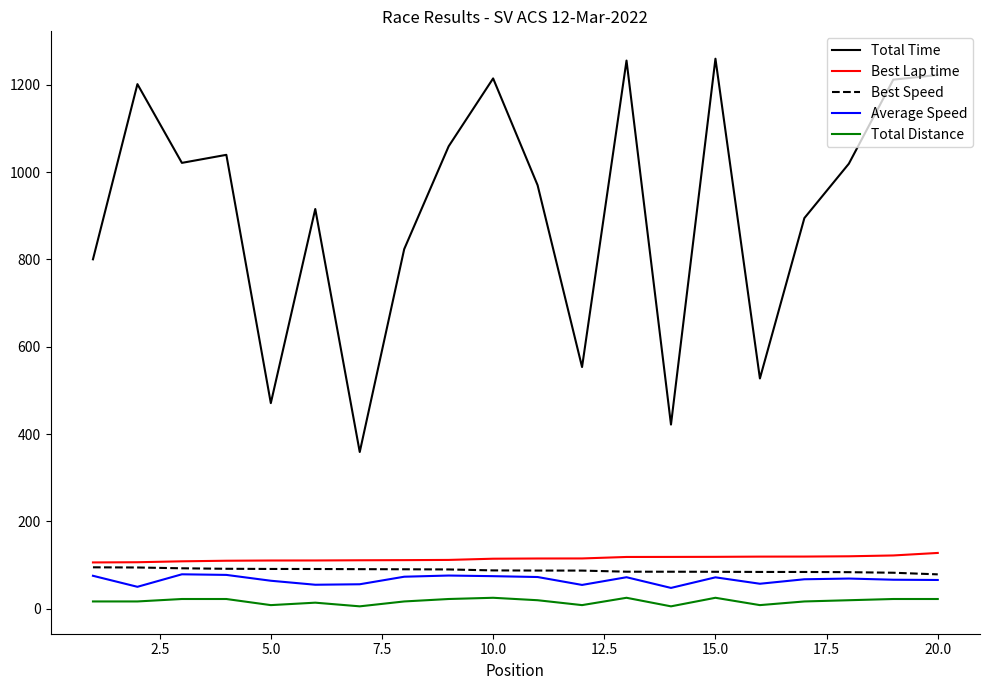

What is the highest value of the Total Time series?

1259.6